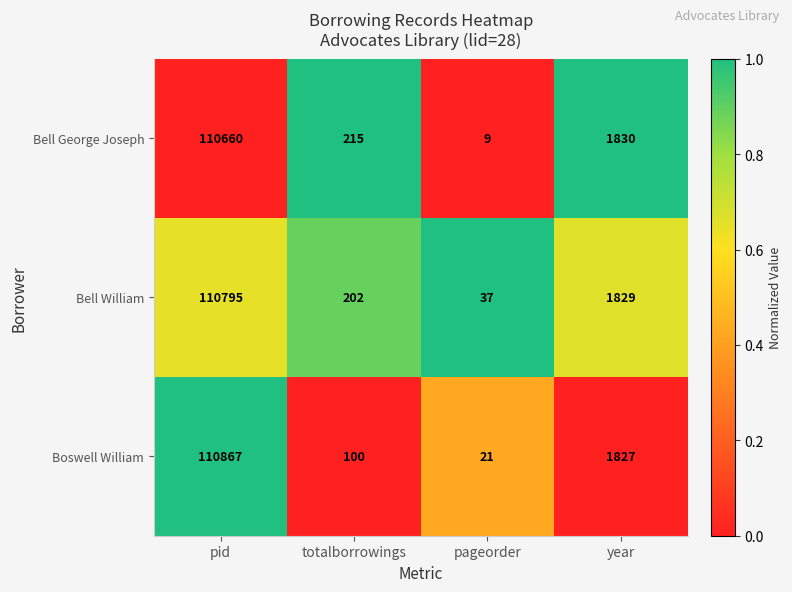

Which series changed the most between pid and totalborrowings?

Boswell William